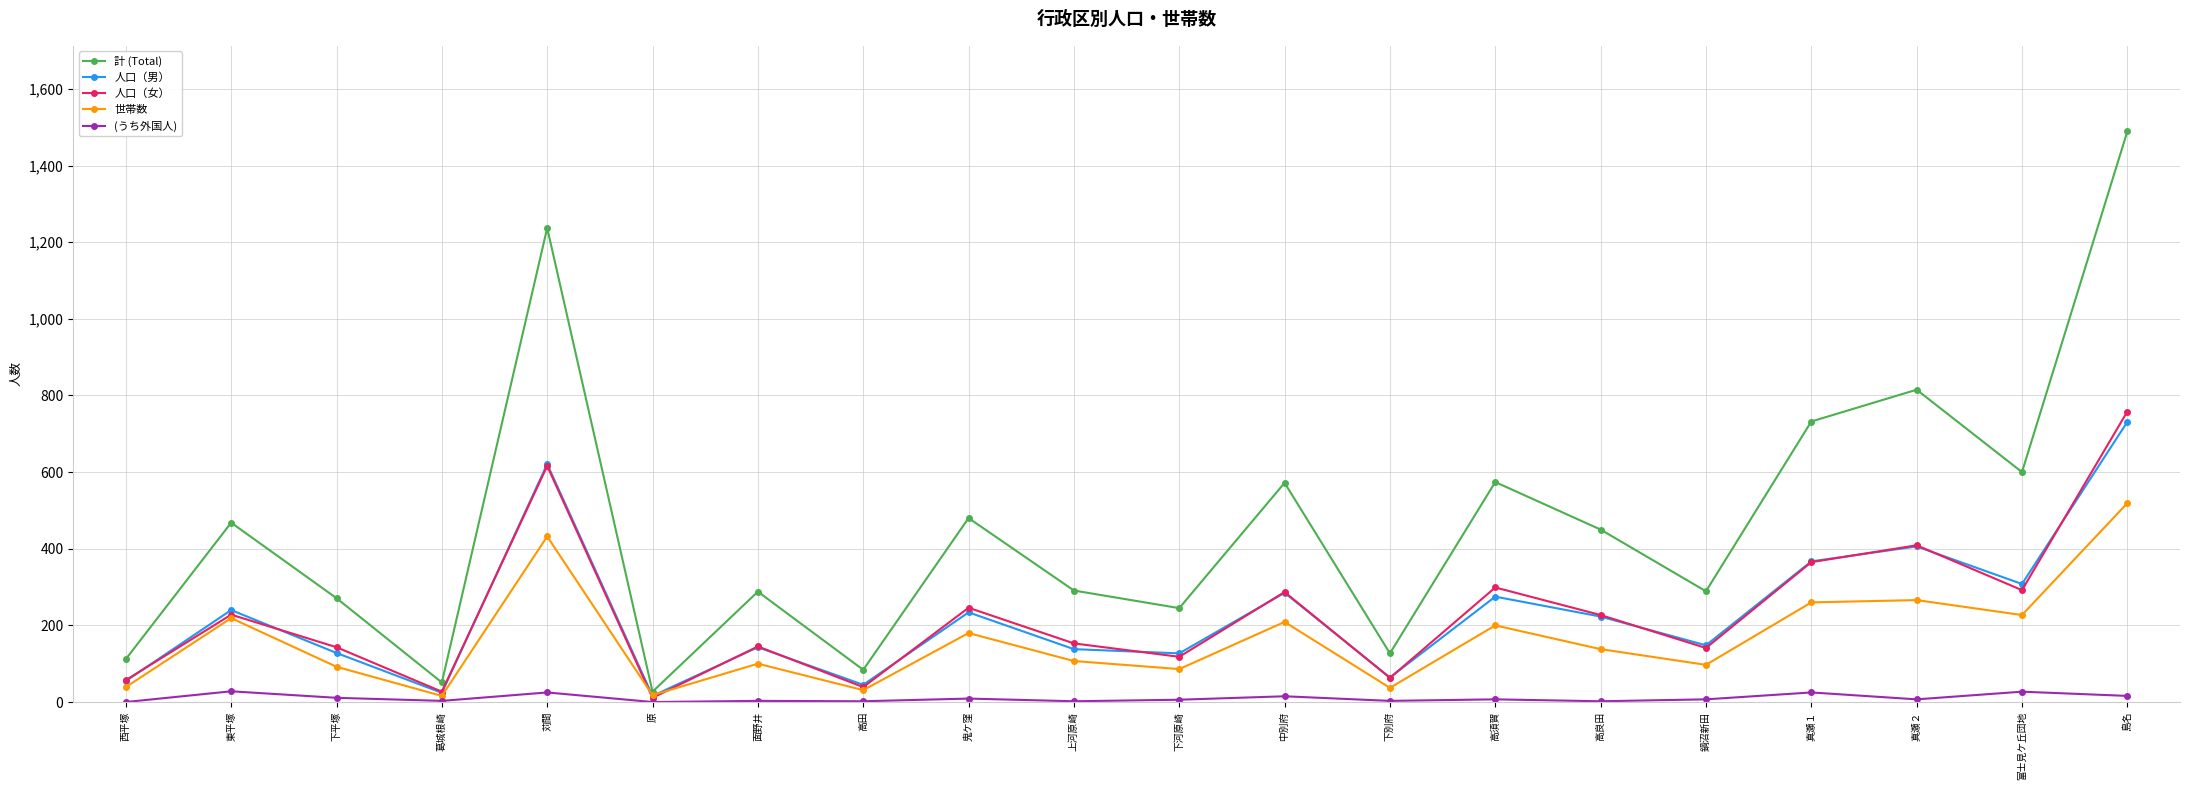

Where is 計 (Total) nearest to the value 758?

真瀬１